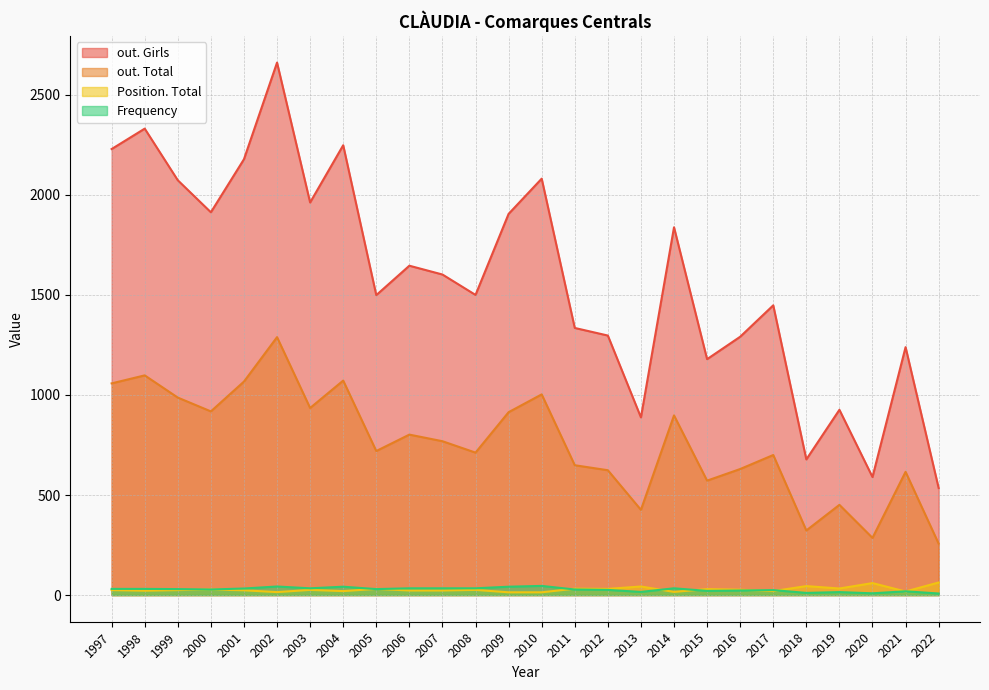

List the labels in order of out. Girls value, smallest first.

2022, 2020, 2018, 2013, 2019, 2015, 2021, 2016, 2012, 2011, 2017, 2005, 2008, 2007, 2006, 2014, 2009, 2000, 2003, 1999, 2010, 2001, 1997, 2004, 1998, 2002